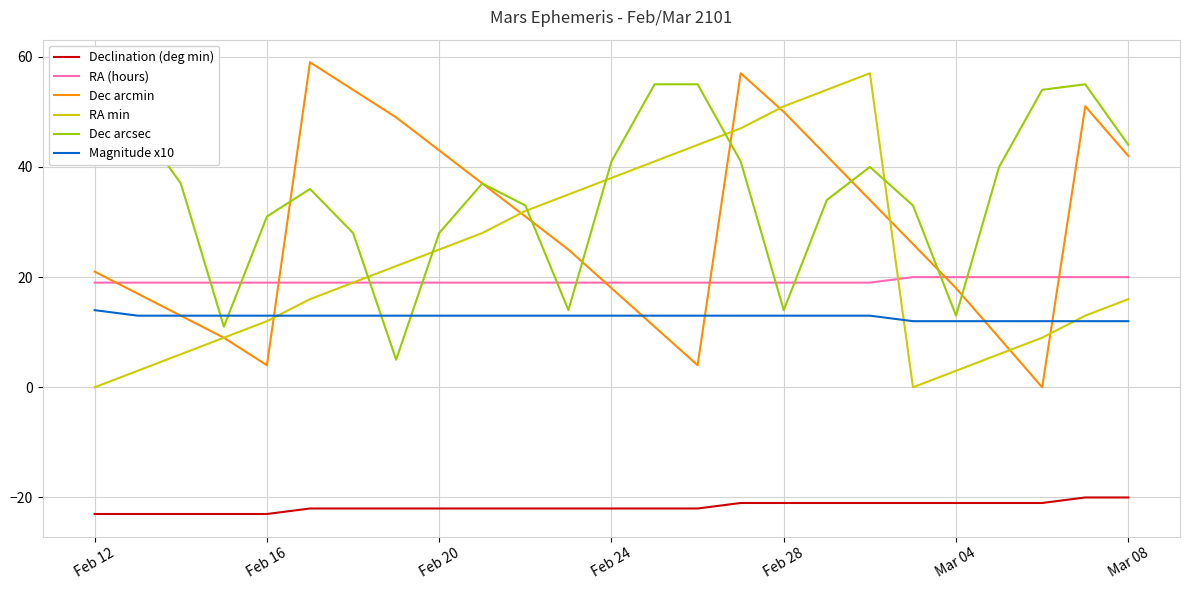

Which series has the largest total across all categories?

Dec arcsec